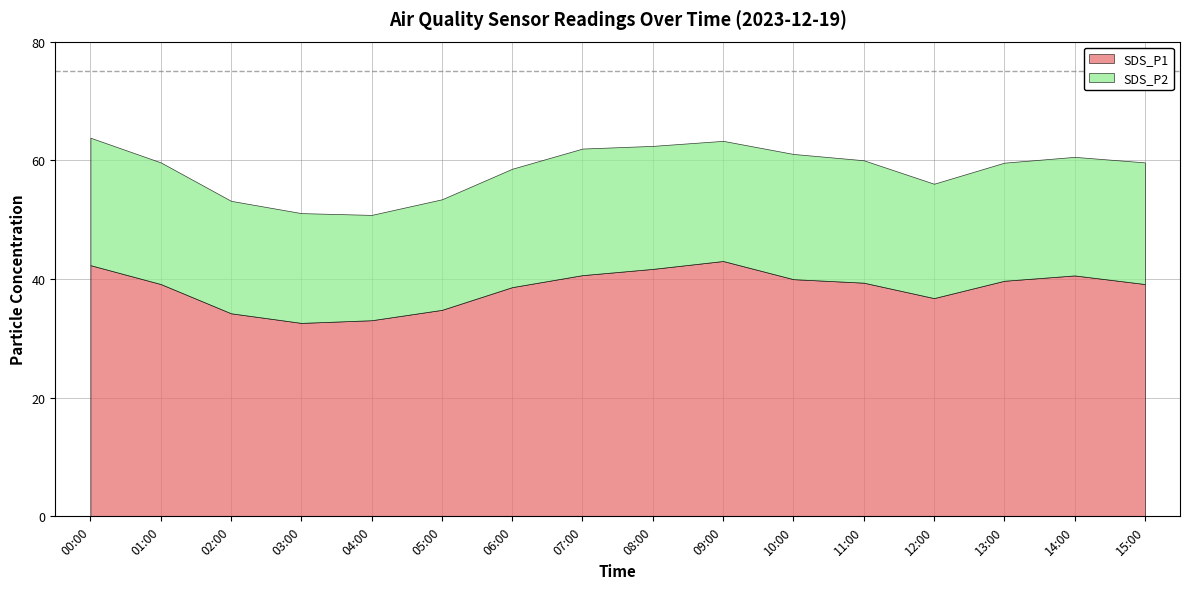

Which series changed the most between 00:00 and 13:00?

SDS_P1